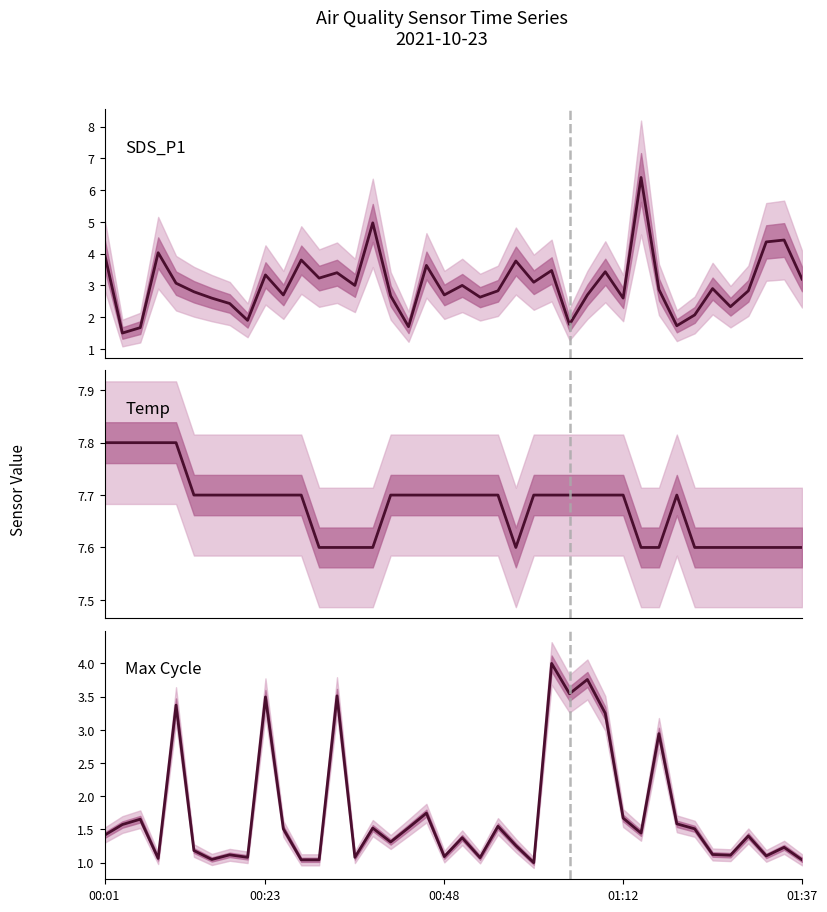

At which category is the sum across all series the highest?

30